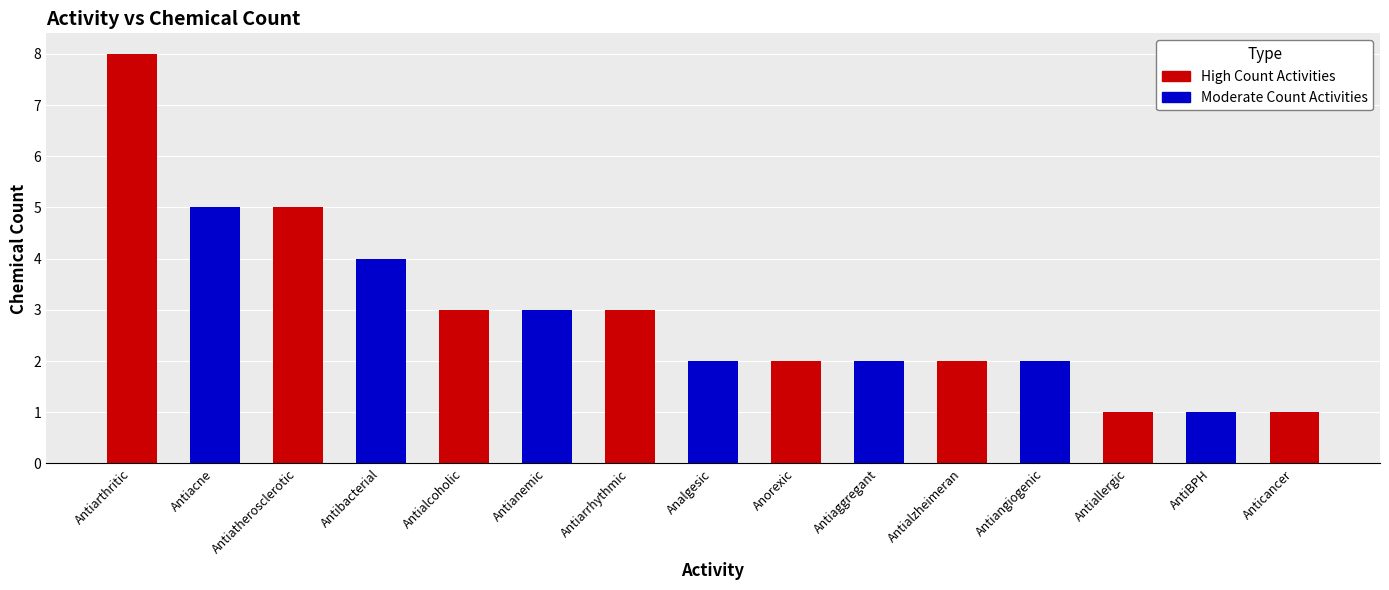

What is the greatest value displayed?

8